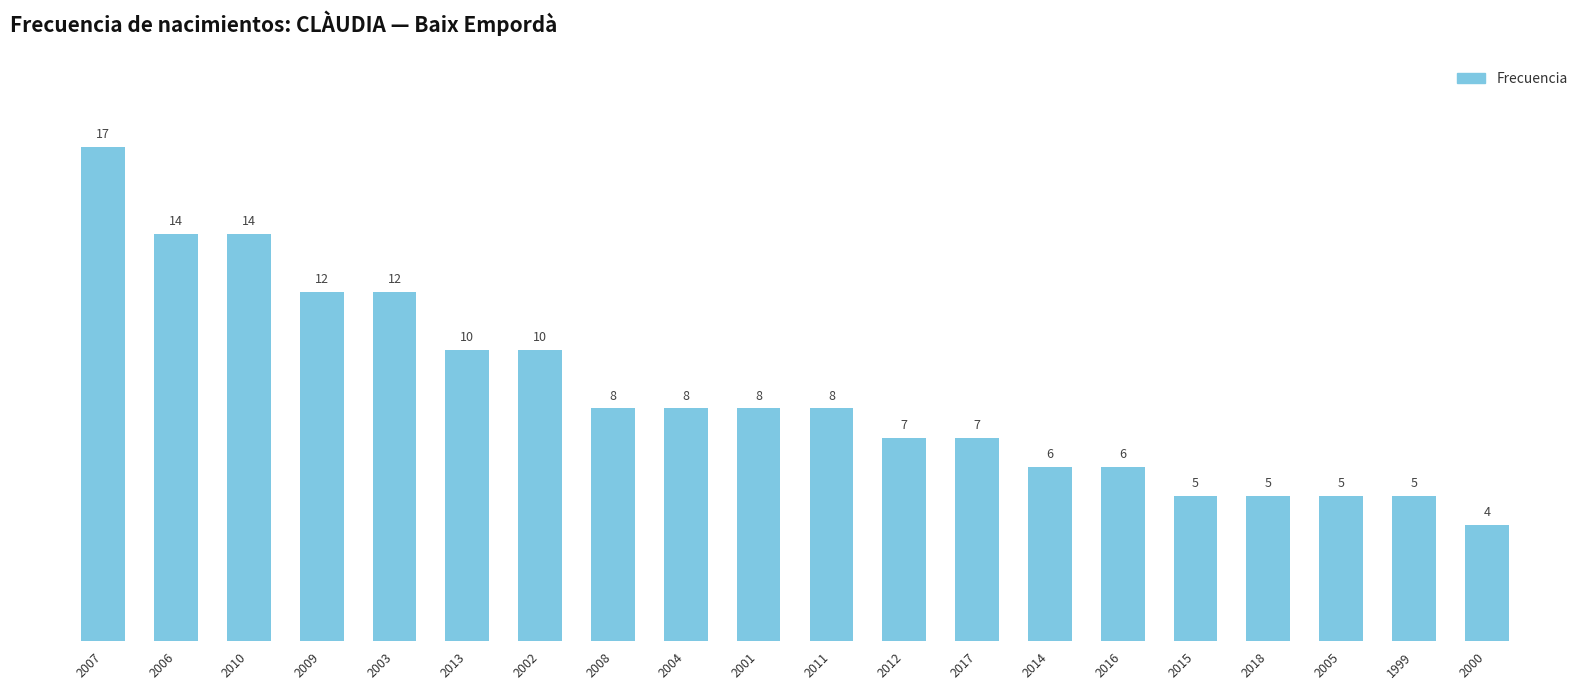

What is the label of the 16th bar from the left?

2015